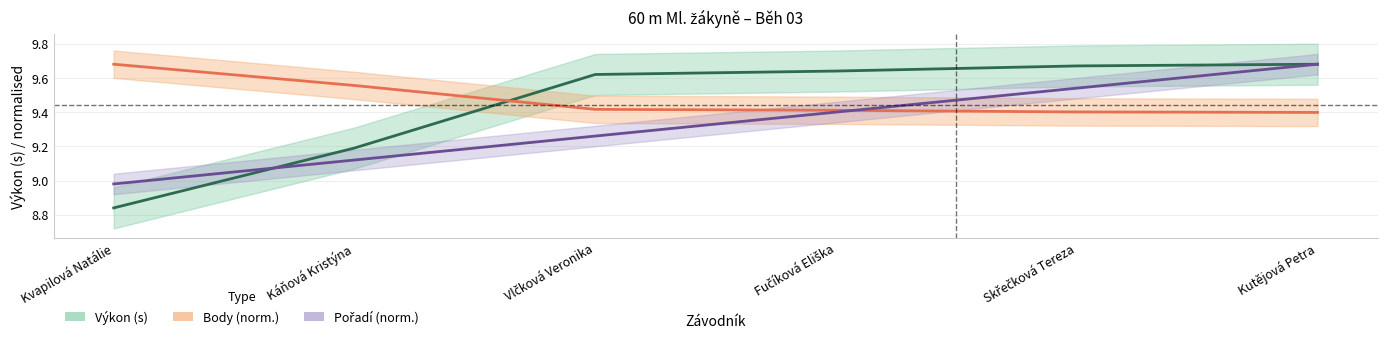

List the labels in order of Pořadí (norm.) value, smallest first.

Kvapilová Natálie, Káňová Kristýna, Vlčková Veronika, Fučíková Eliška, Skřečková Tereza, Kutějová Petra